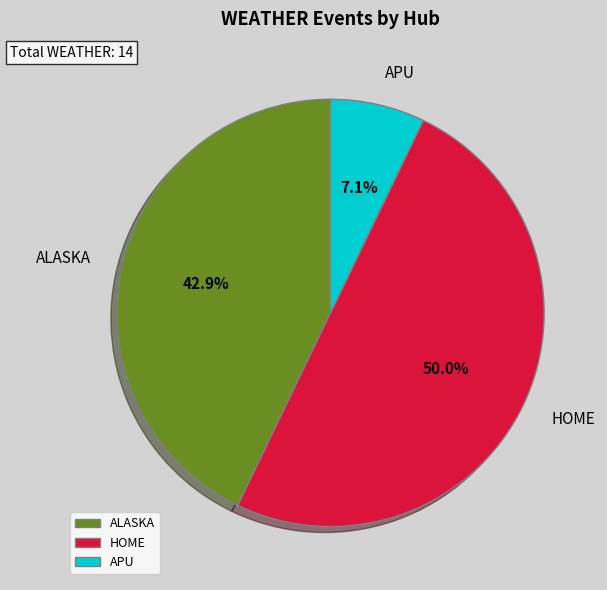

To the nearest percent, what portion does HOME represent?

50%